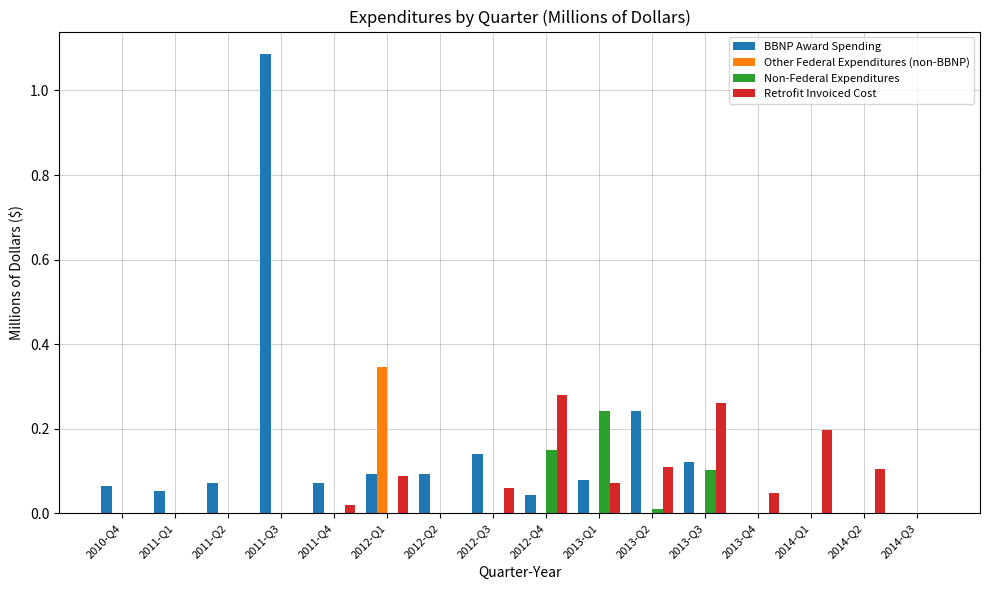

Are the bars horizontal?

No